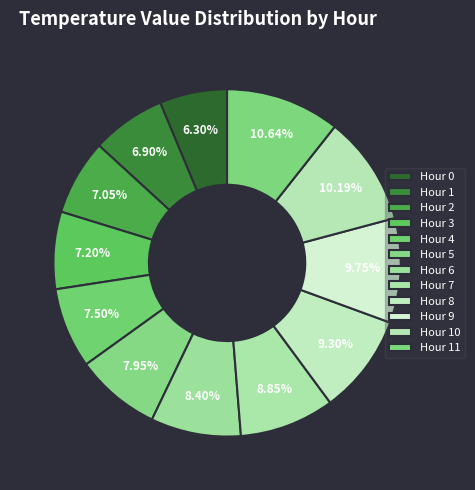

What percentage is the Hour 7 slice, to the nearest percent?

9%